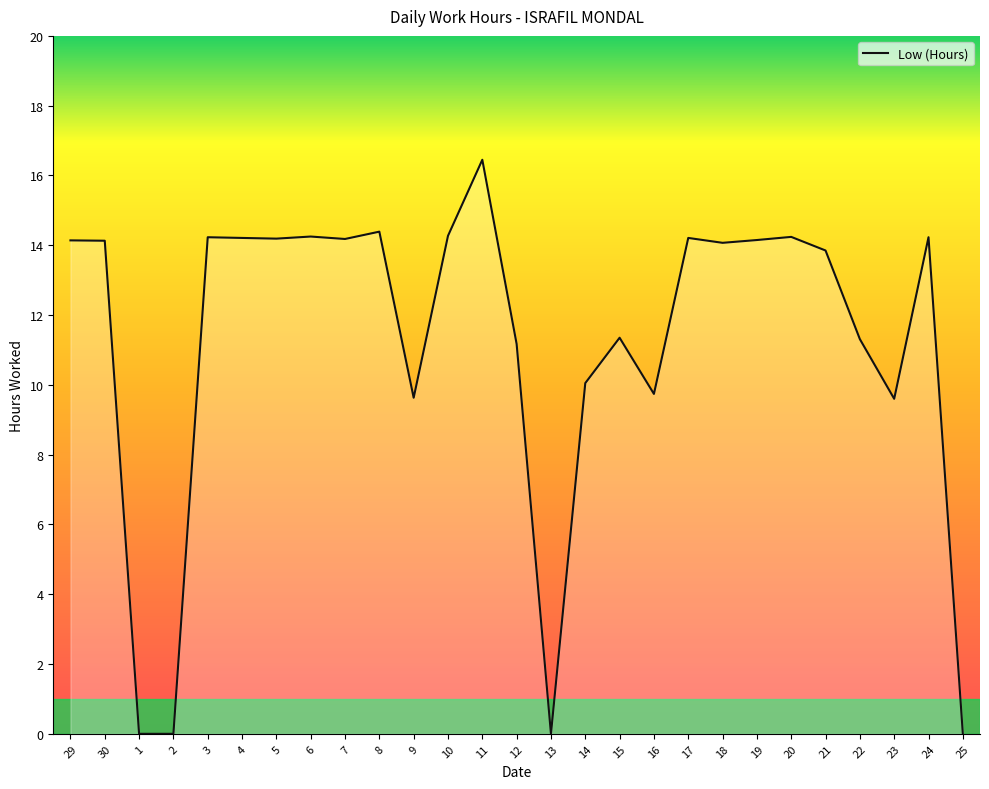

True or false: there are more than 1 points higher than both neighbors.

True